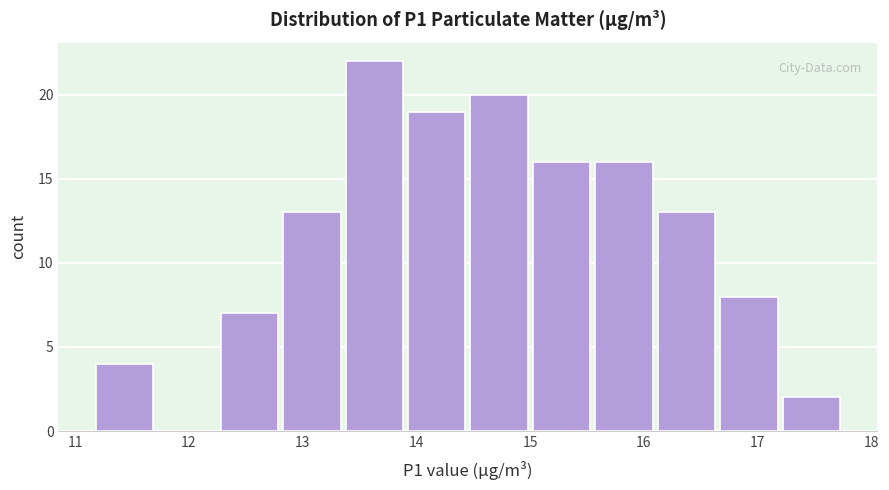

Reading left to right, transcribe this chart: for each bar, give the range it covers on the x-axis and its height. Neither the bar edges nor the heights are printed on the chart, so give them approximately, as read against the axes.

11.2 to 11.7: 4
11.7 to 12.3: 0
12.3 to 12.8: 7
12.8 to 13.4: 13
13.4 to 13.9: 22
13.9 to 14.5: 19
14.5 to 15.0: 20
15.0 to 15.6: 16
15.6 to 16.1: 16
16.1 to 16.7: 13
16.7 to 17.2: 8
17.2 to 17.8: 2